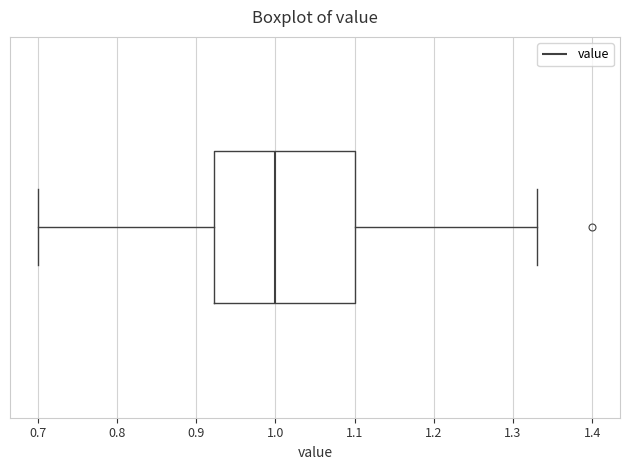

Where is the right edge of the box on the x-axis? The values are not printed on the chart, so give them approximately, as read against the axis.

1.10